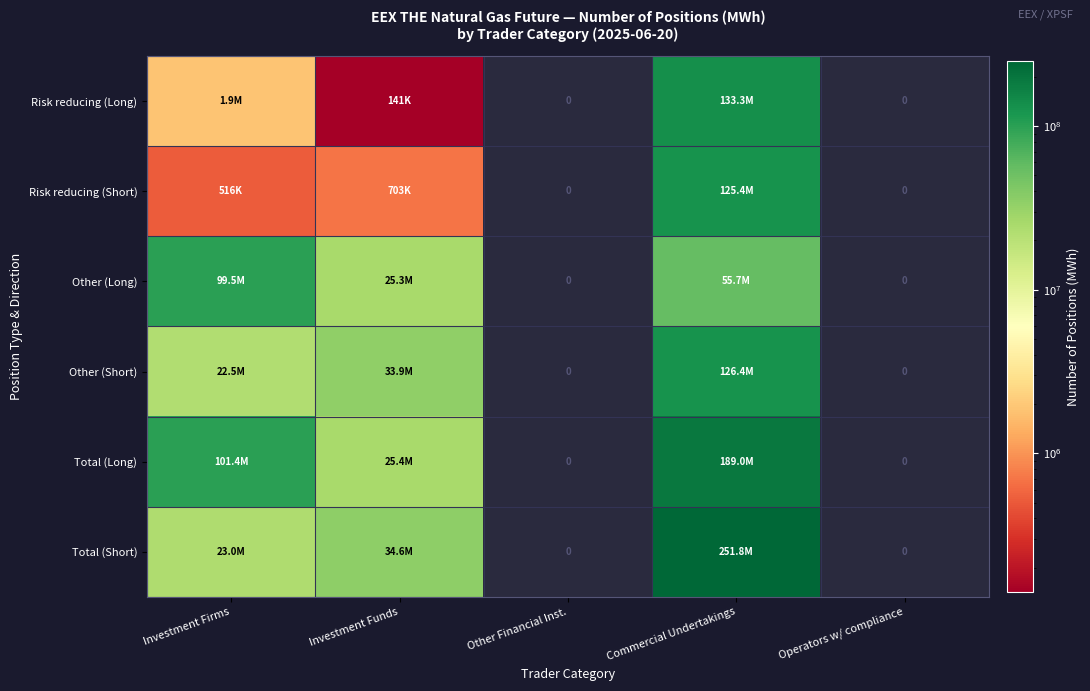

Rank the series at Commercial Undertakings from lowest to highest value.

Other (Long), Risk reducing (Short), Other (Short), Risk reducing (Long), Total (Long), Total (Short)